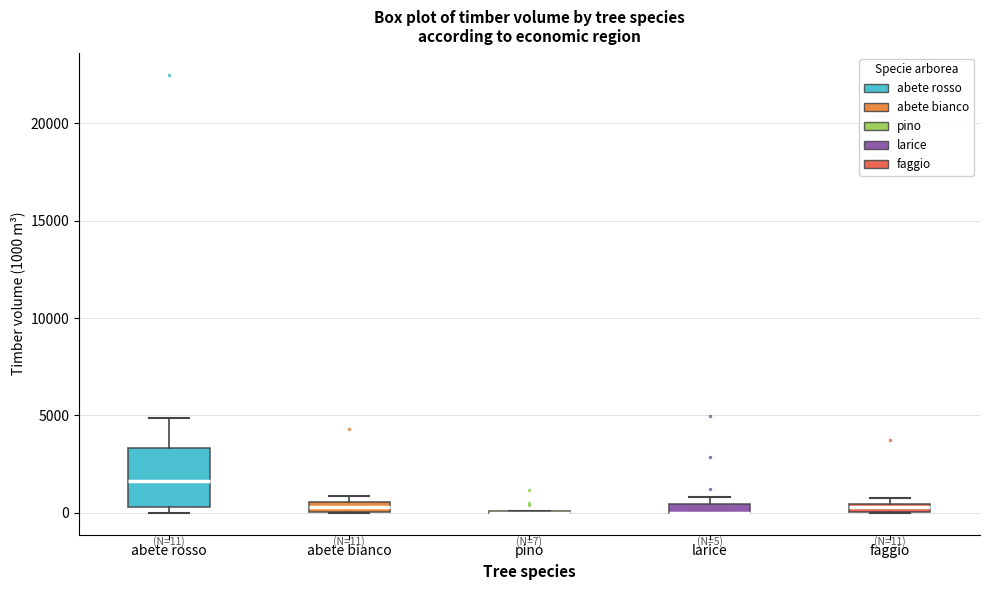

Comparing the boxes themselves (not the whiskers), which one is the tallest?

abete rosso